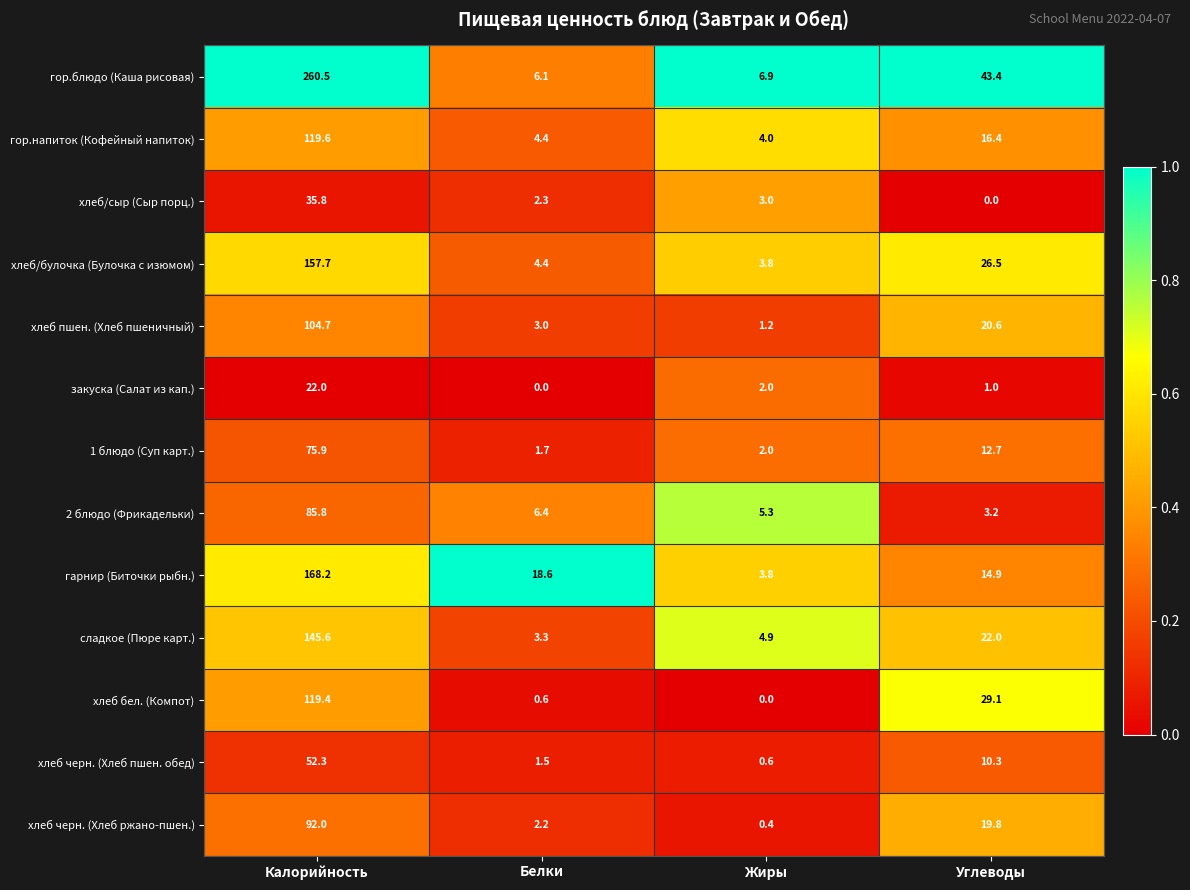

What is the average value of the гор.напиток (Кофейный напиток) series?

36.1